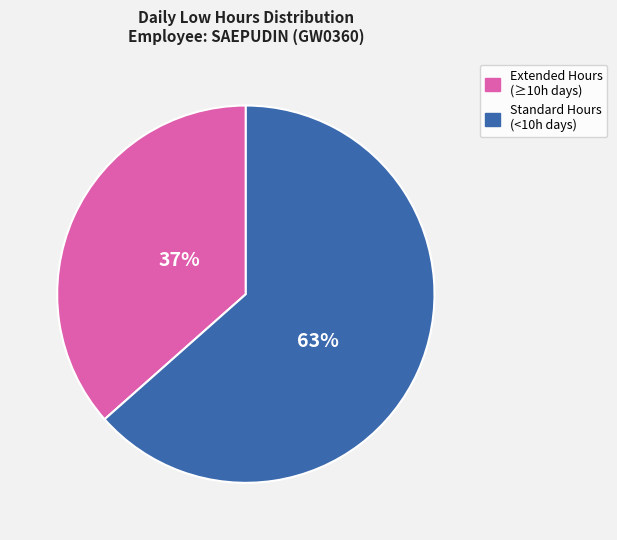

Does any single category account for the majority?

Yes